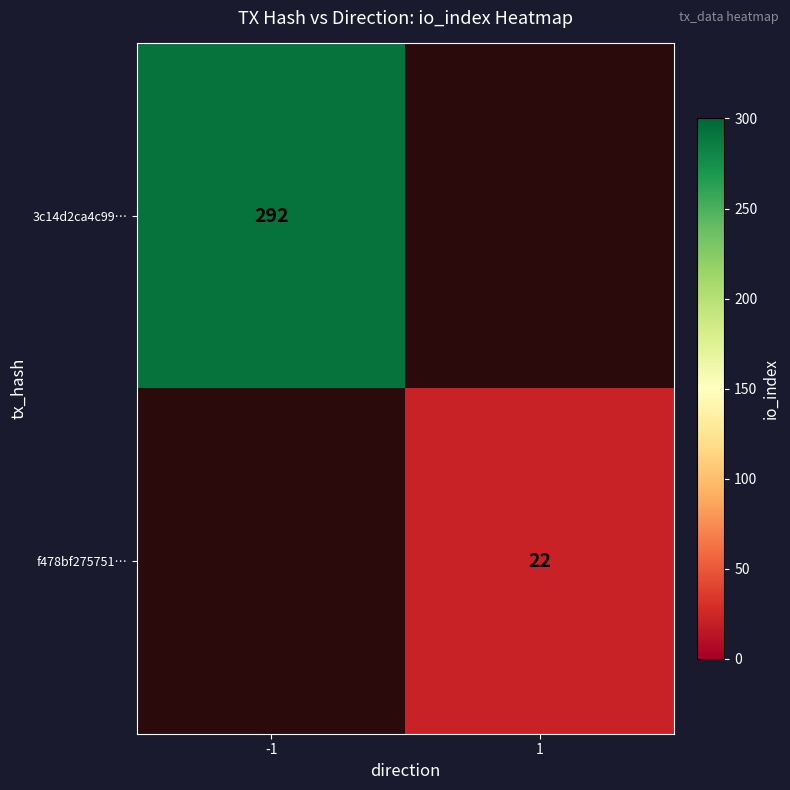

True or false: 3c14d2ca4c99… has a value of 292 at -1.

True